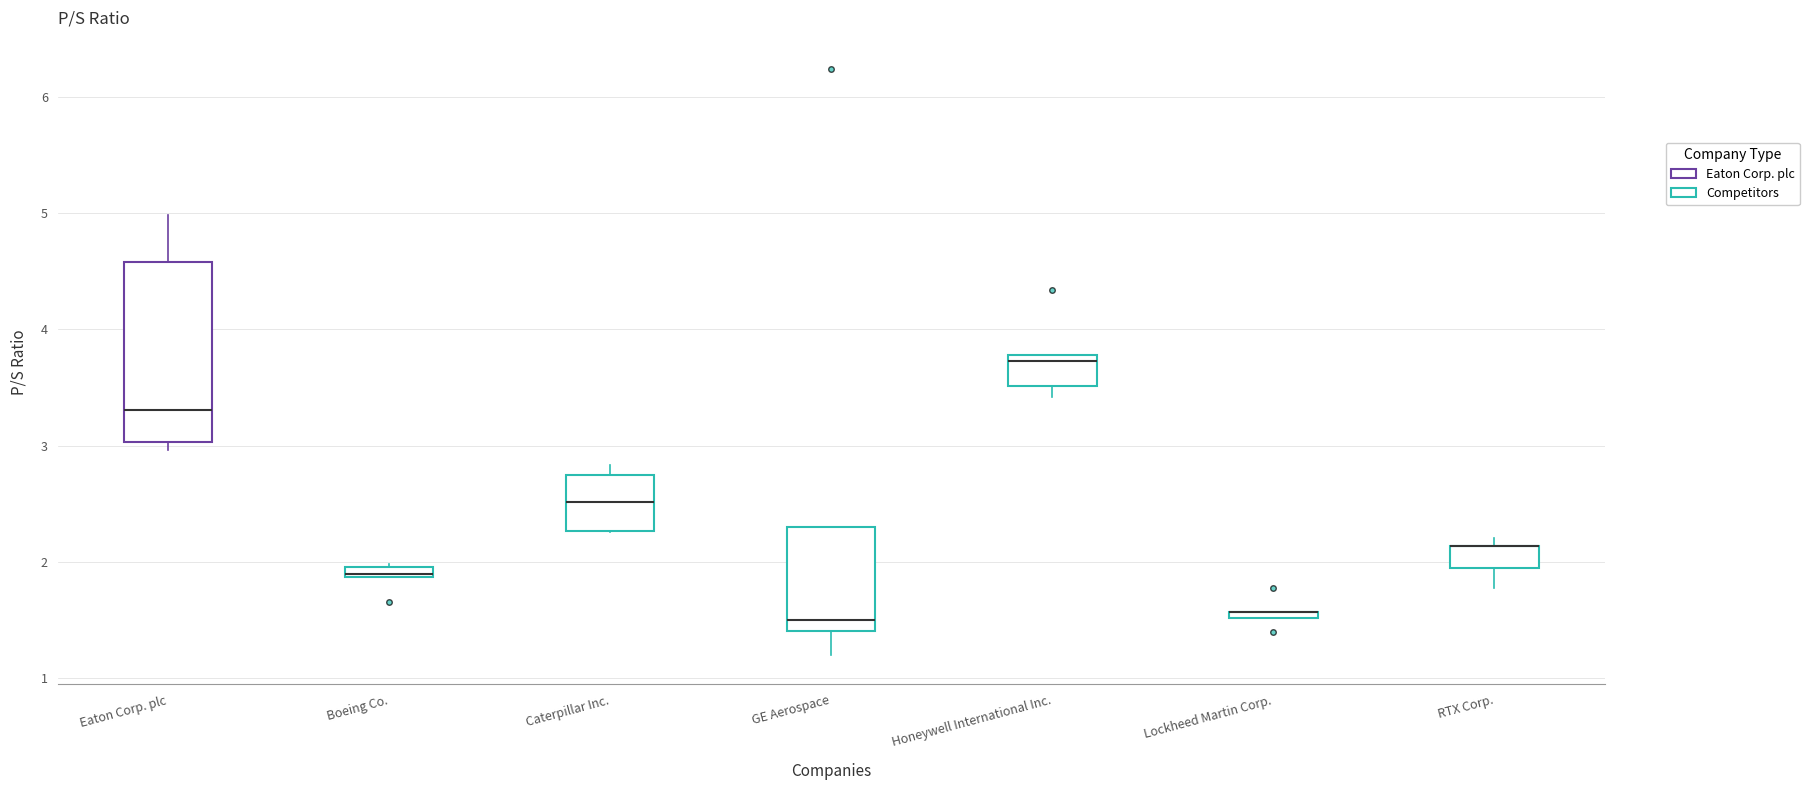

Where is the upper edge of the box for Eaton Corp. plc on the y-axis? The values are not printed on the chart, so give them approximately, as read against the axis.

4.6